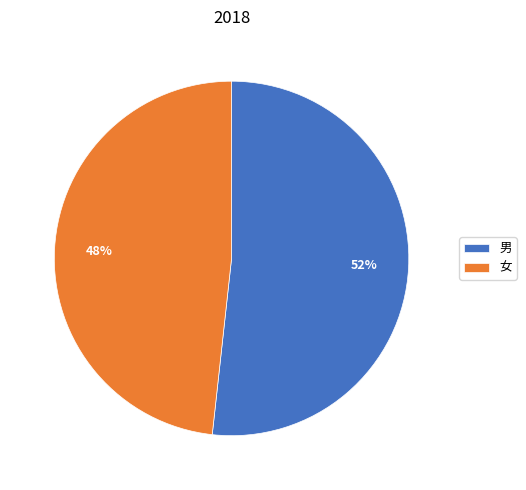

How many segments does this pie chart have?

2